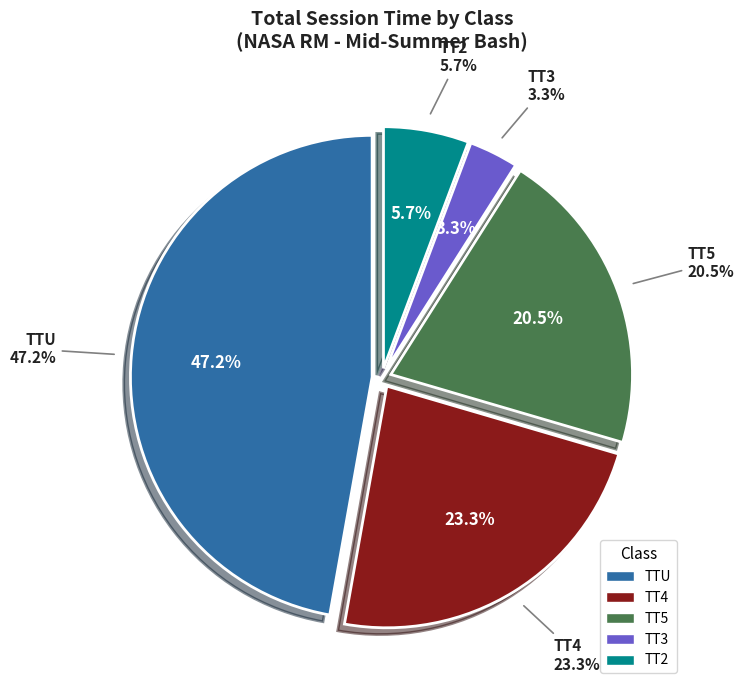

Count the number of slices in the pie.

5